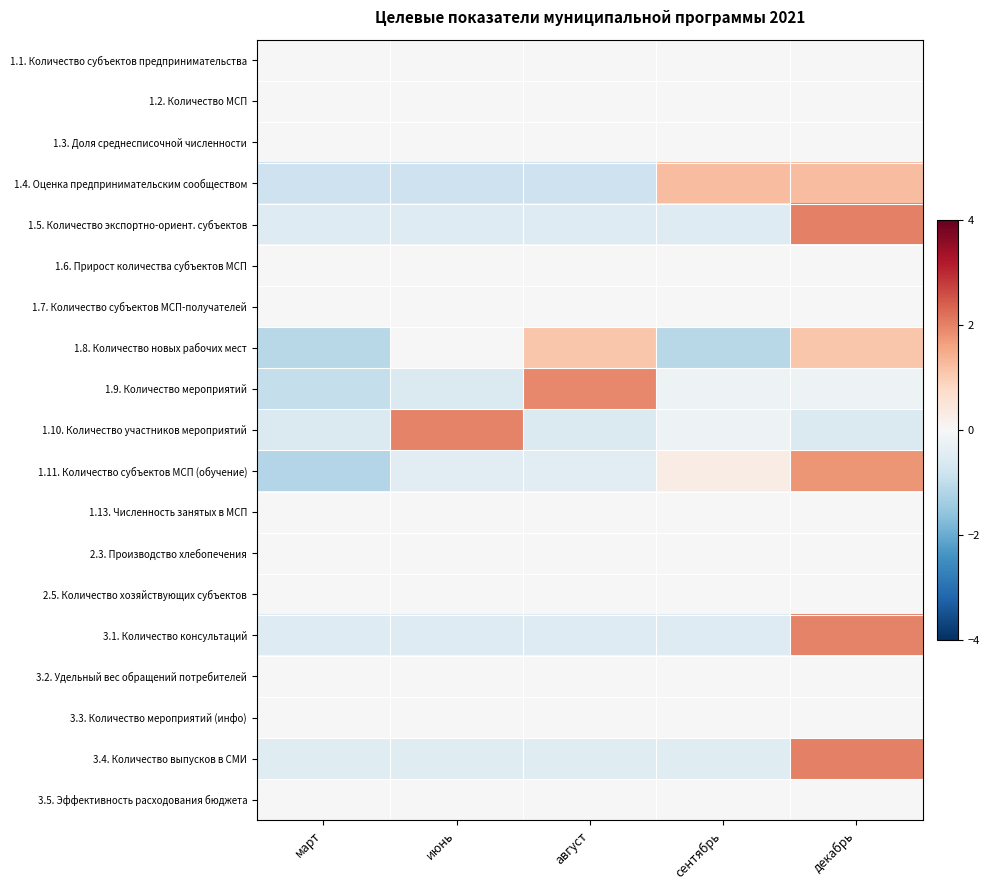

Which label corresponds to the largest value in the chart?

декабрь